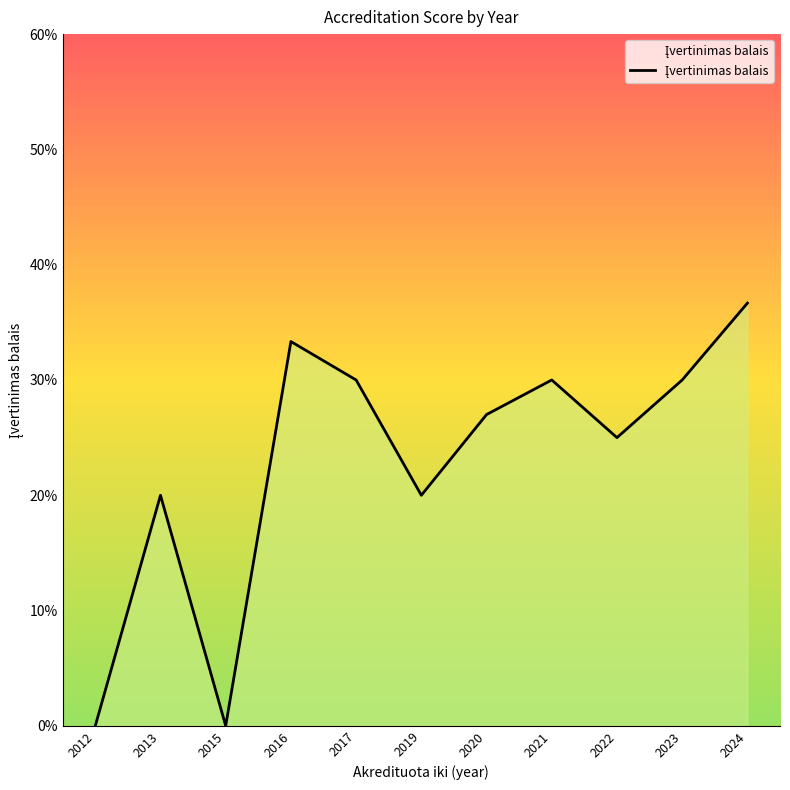

Is it true that the value at 2023 is 3.0?

True